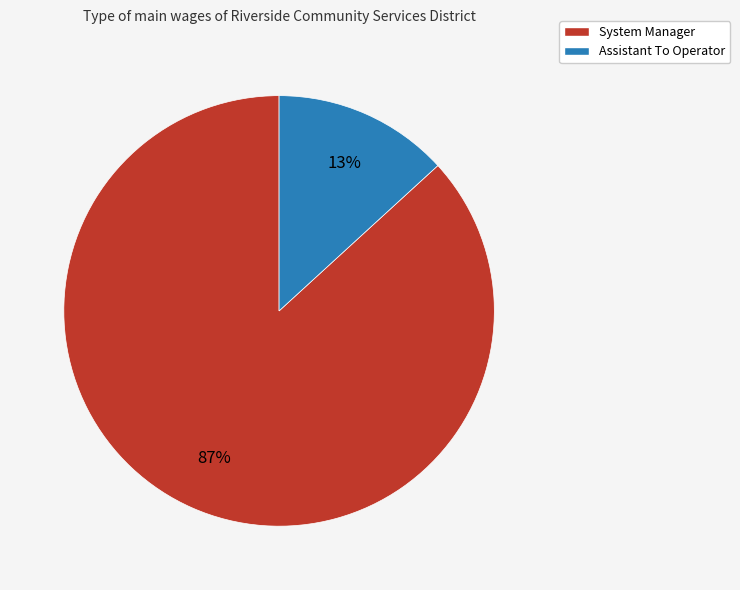

Rank the categories by value from highest to lowest.

System Manager, Assistant To Operator